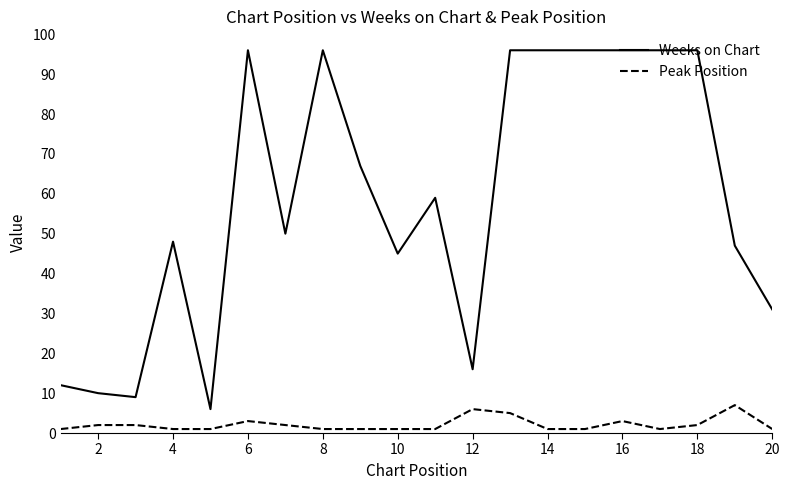

True or false: Weeks on Chart and Peak Position intersect in this chart.

False